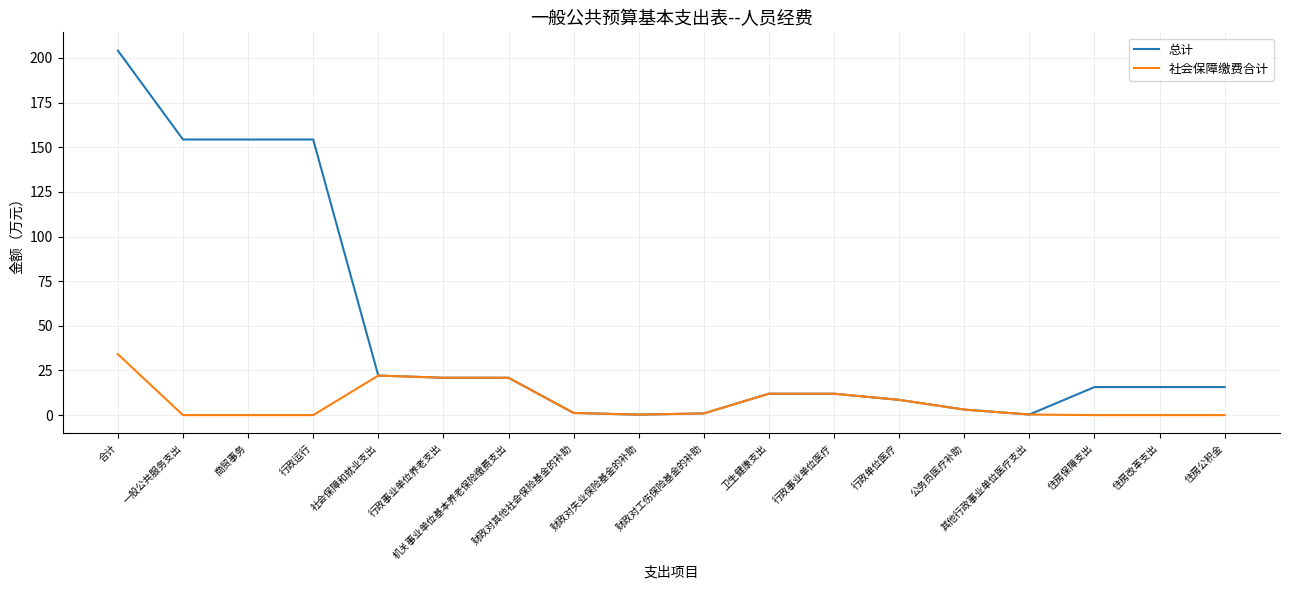

Rank the series at 住房公积金 from lowest to highest value.

社会保障缴费合计, 总计